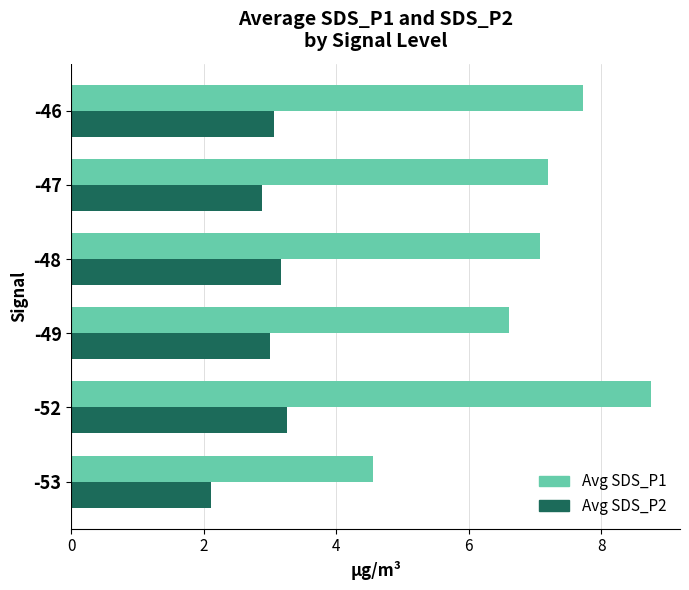

Which series changed the most between -53 and -48?

Avg SDS_P1